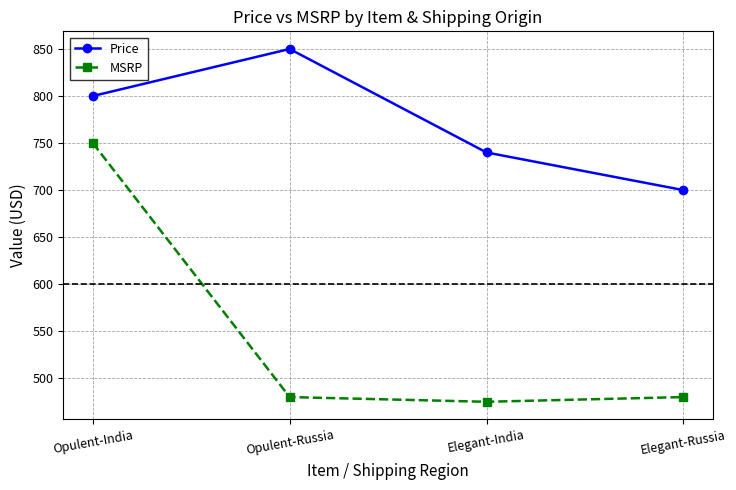

Rank the series at Elegant-India from lowest to highest value.

MSRP, Price